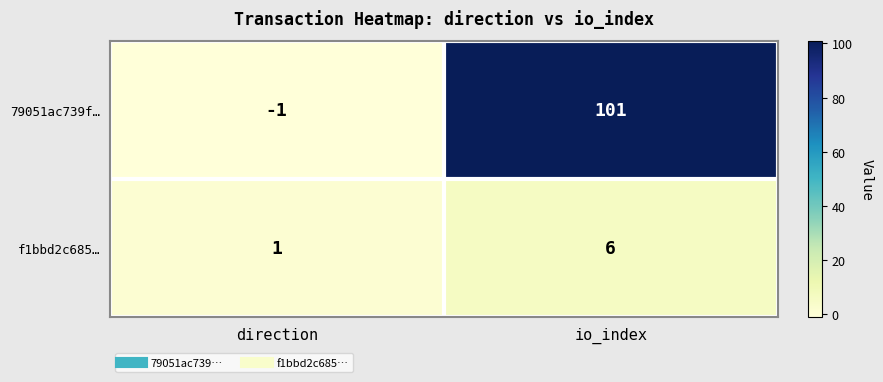

The f1bbd2c685… series shows 3 at io_index. True or false?

False